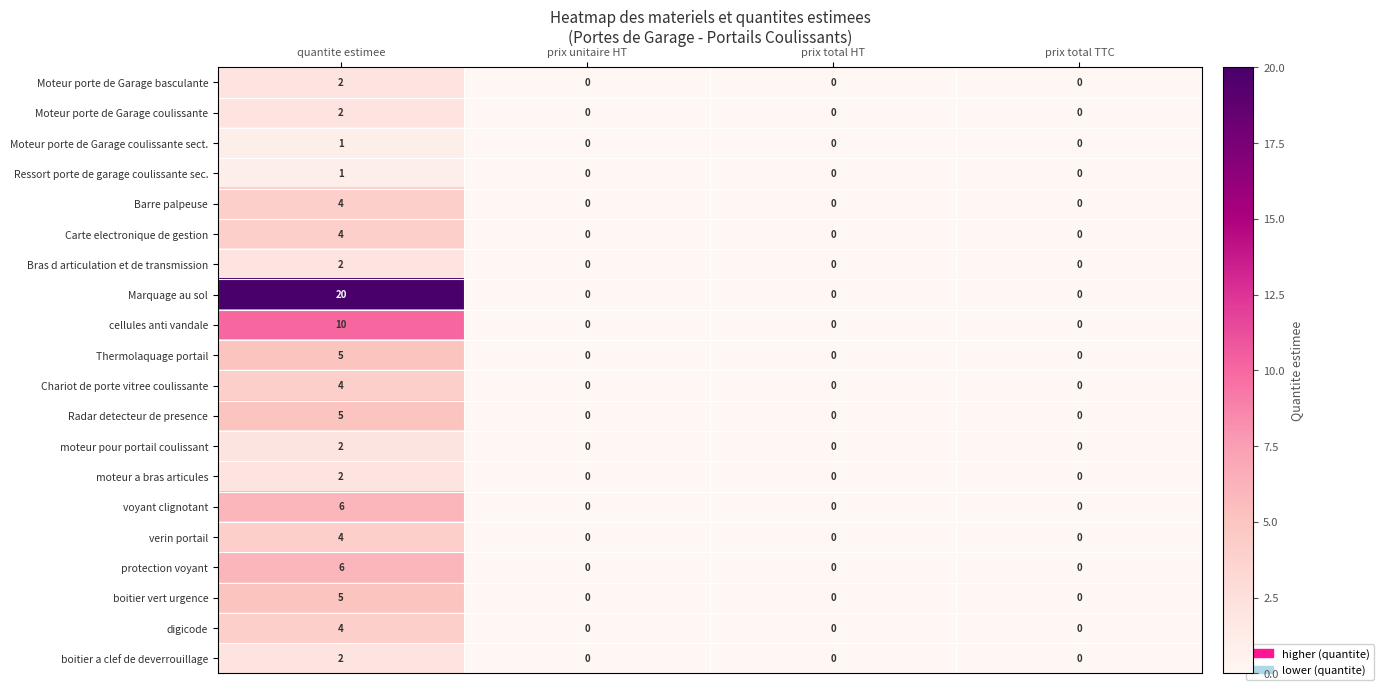

At which label does Bras d articulation et de transmission reach its peak?

quantite estimee